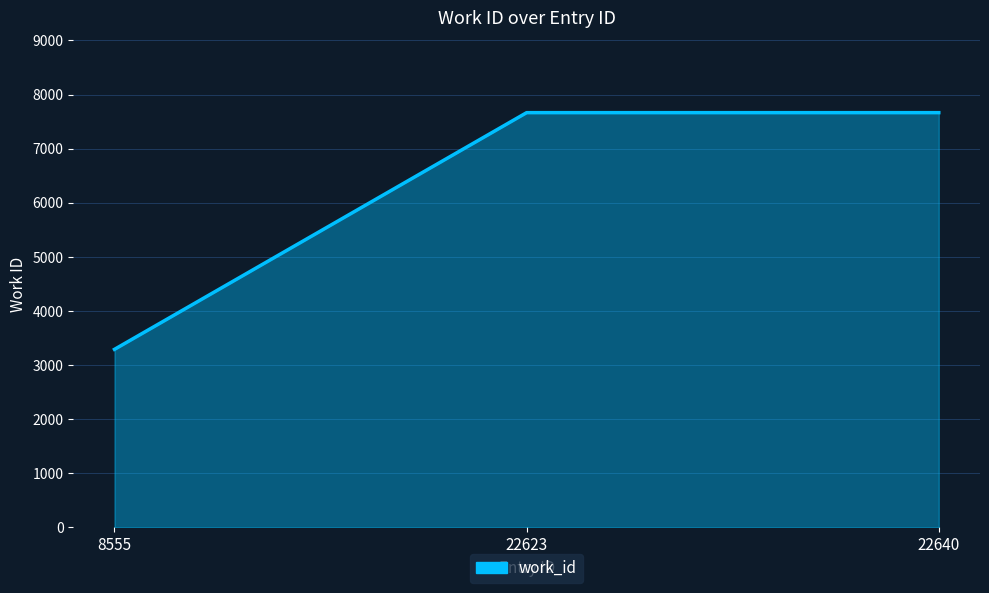

What is the minimum value shown in the chart?

3290